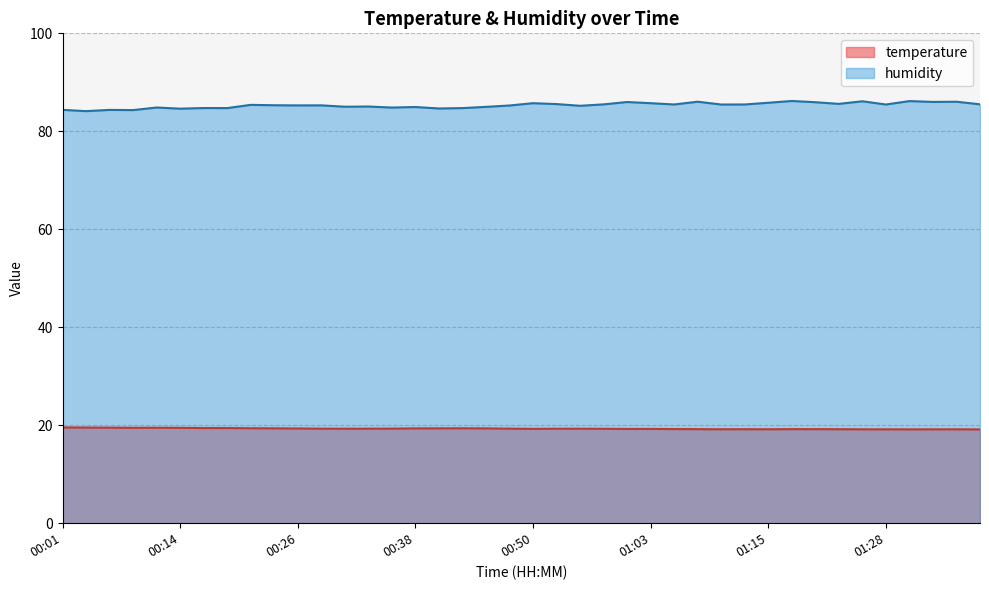

True or false: temperature has a value of 8.6 at 00:38.

False